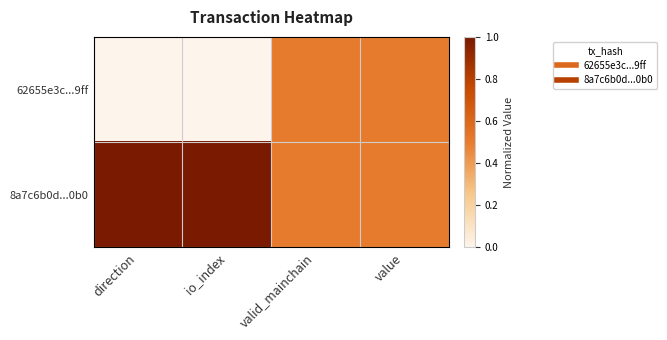

What is the maximum value shown in the chart?

1.0